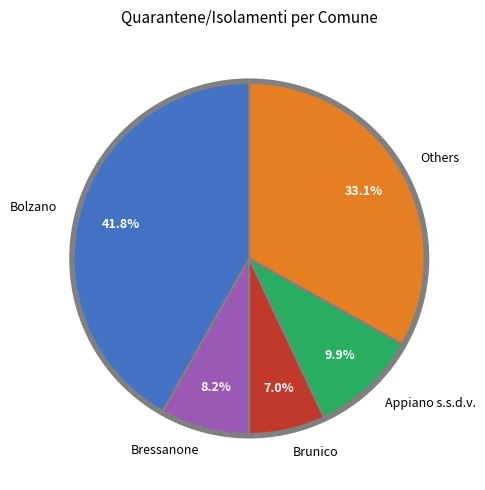

Does Bolzano account for over 50% of the chart?

No